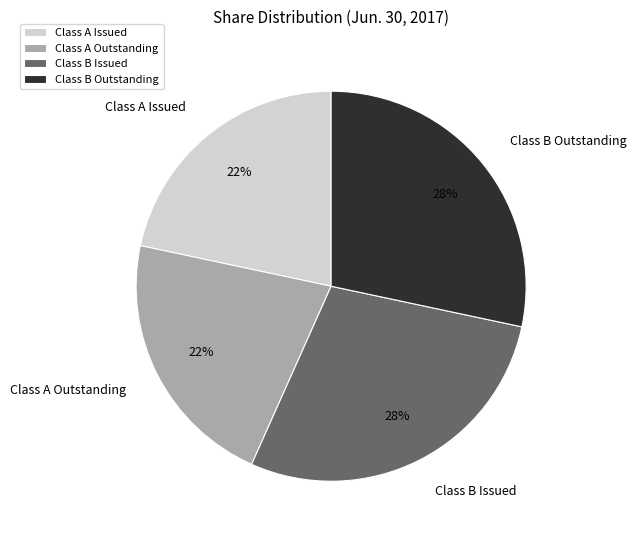

Is the sum of Class A Outstanding and Class A Issued greater than half?

No